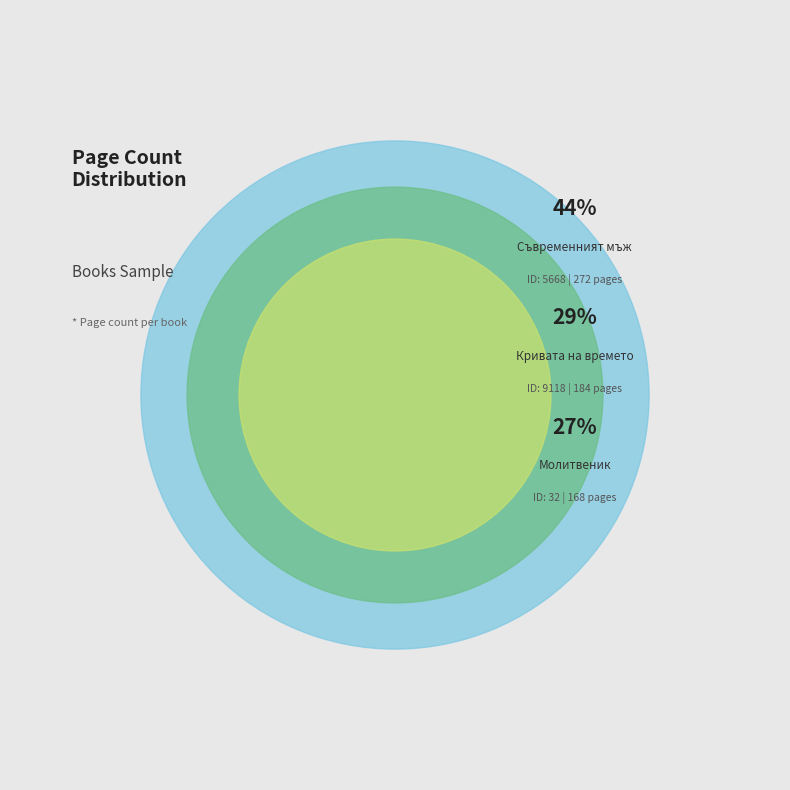

Count the number of slices in the pie.

3